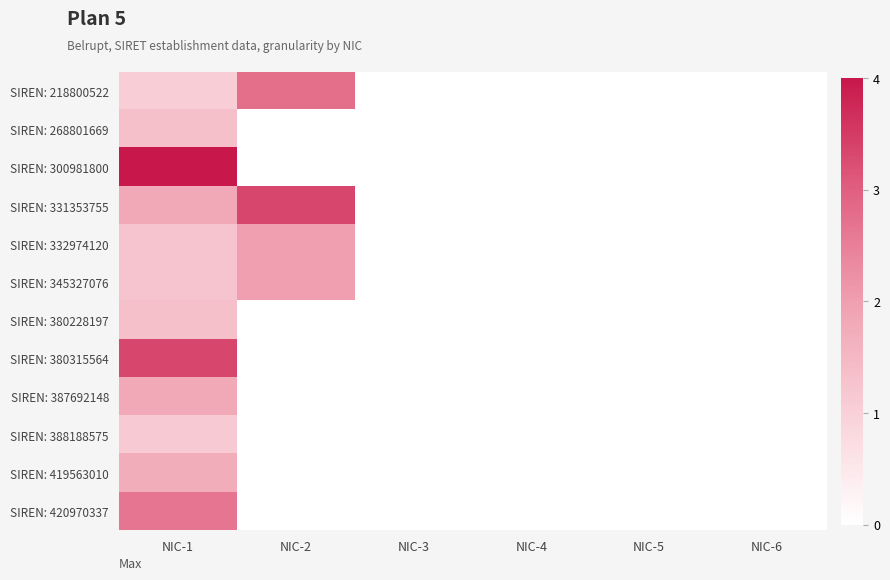

Reading right to left, list all the values displayed in this chart.

SIREN: 218800522: NIC-6=0.0	NIC-5=0.0	NIC-4=0.0	NIC-3=0.0	NIC-2=2.8	NIC-1=1.0
SIREN: 268801669: NIC-6=0.0	NIC-5=0.0	NIC-4=0.0	NIC-3=0.0	NIC-2=0.0	NIC-1=1.3
SIREN: 300981800: NIC-6=0.0	NIC-5=0.0	NIC-4=0.0	NIC-3=0.0	NIC-2=0.0	NIC-1=4.0
SIREN: 331353755: NIC-6=0.0	NIC-5=0.0	NIC-4=0.0	NIC-3=0.0	NIC-2=3.3	NIC-1=1.8
SIREN: 332974120: NIC-6=0.0	NIC-5=0.0	NIC-4=0.0	NIC-3=0.0	NIC-2=2.0	NIC-1=1.2
SIREN: 345327076: NIC-6=0.0	NIC-5=0.0	NIC-4=0.0	NIC-3=0.0	NIC-2=2.0	NIC-1=1.2
SIREN: 380228197: NIC-6=0.0	NIC-5=0.0	NIC-4=0.0	NIC-3=0.0	NIC-2=0.0	NIC-1=1.3
SIREN: 380315564: NIC-6=0.0	NIC-5=0.0	NIC-4=0.0	NIC-3=0.0	NIC-2=0.0	NIC-1=3.3
SIREN: 387692148: NIC-6=0.0	NIC-5=0.0	NIC-4=0.0	NIC-3=0.0	NIC-2=0.0	NIC-1=1.8
SIREN: 388188575: NIC-6=0.0	NIC-5=0.0	NIC-4=0.0	NIC-3=0.0	NIC-2=0.0	NIC-1=1.1
SIREN: 419563010: NIC-6=0.0	NIC-5=0.0	NIC-4=0.0	NIC-3=0.0	NIC-2=0.0	NIC-1=1.7
SIREN: 420970337: NIC-6=0.0	NIC-5=0.0	NIC-4=0.0	NIC-3=0.0	NIC-2=0.0	NIC-1=2.7